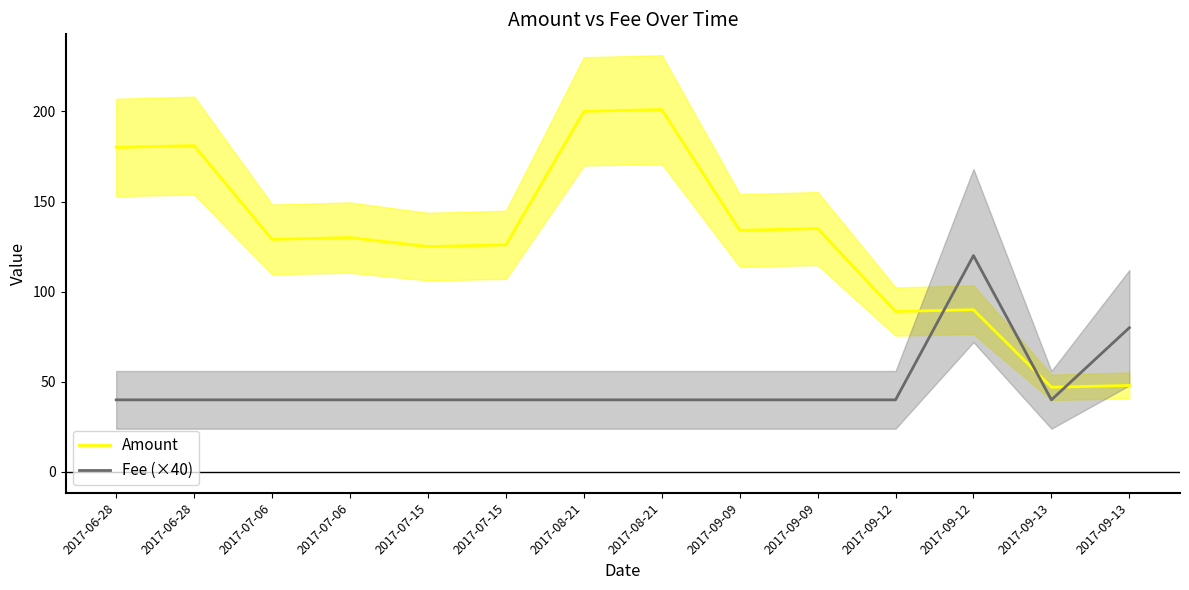

Which series has the largest total across all categories?

Amount